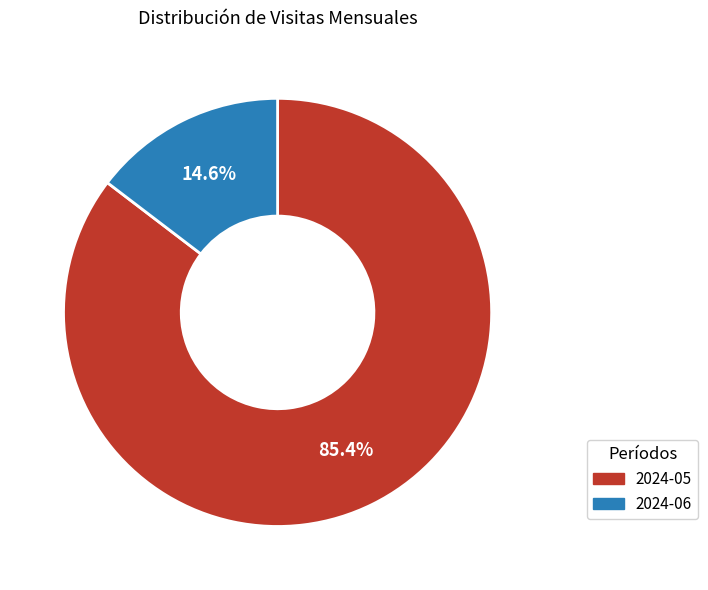

To the nearest percent, what portion does 2024-06 represent?

15%